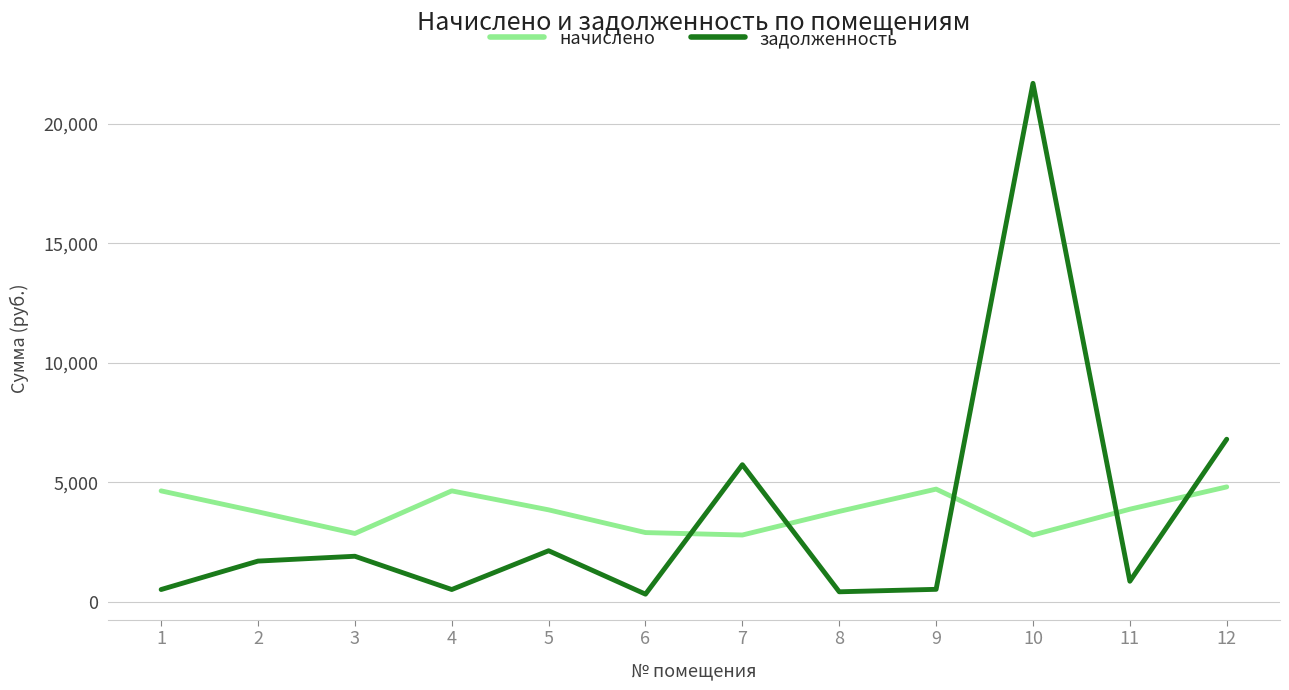

Rank the series by their maximum value, from lowest to highest.

начислено, задолженность